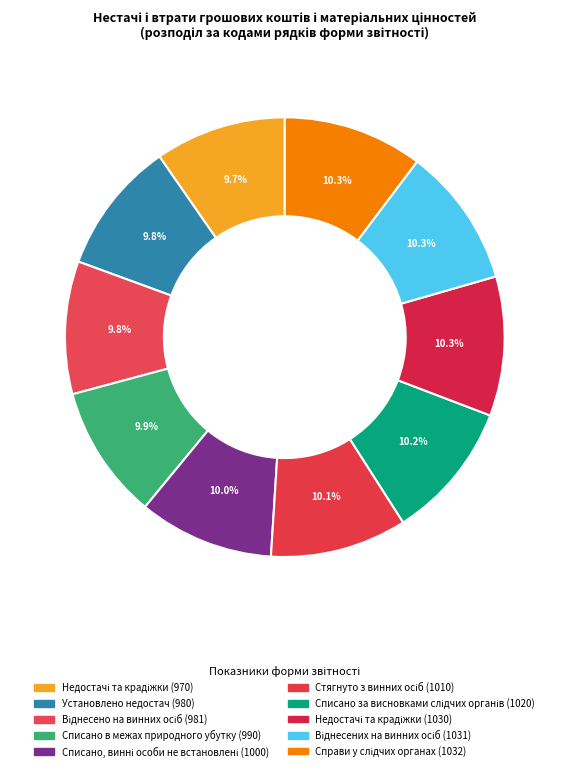

How many slices are in this pie chart?

10